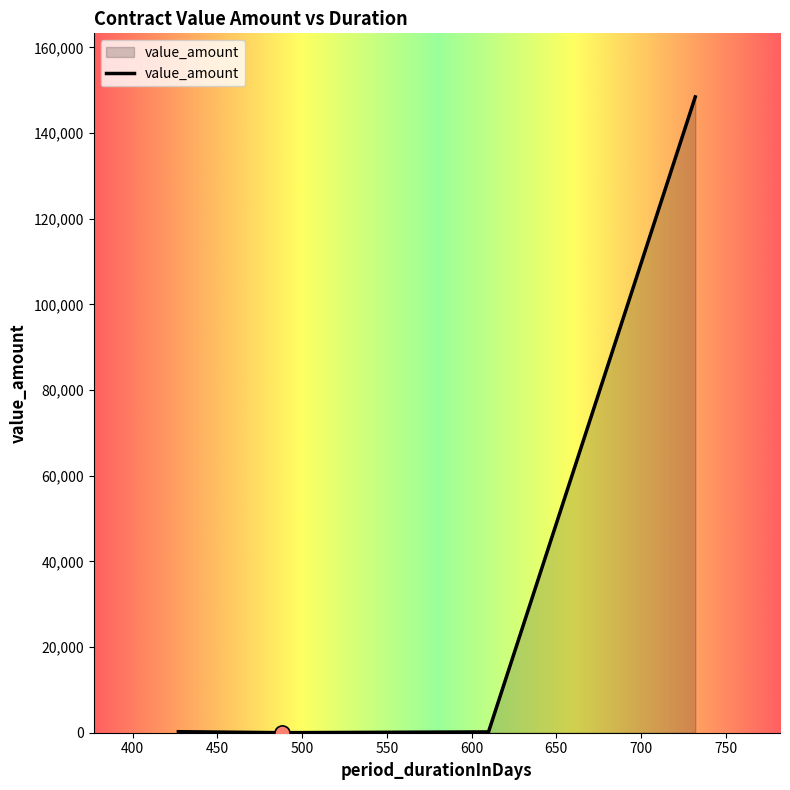

True or false: the data has more than 1 interior local peaks.

False